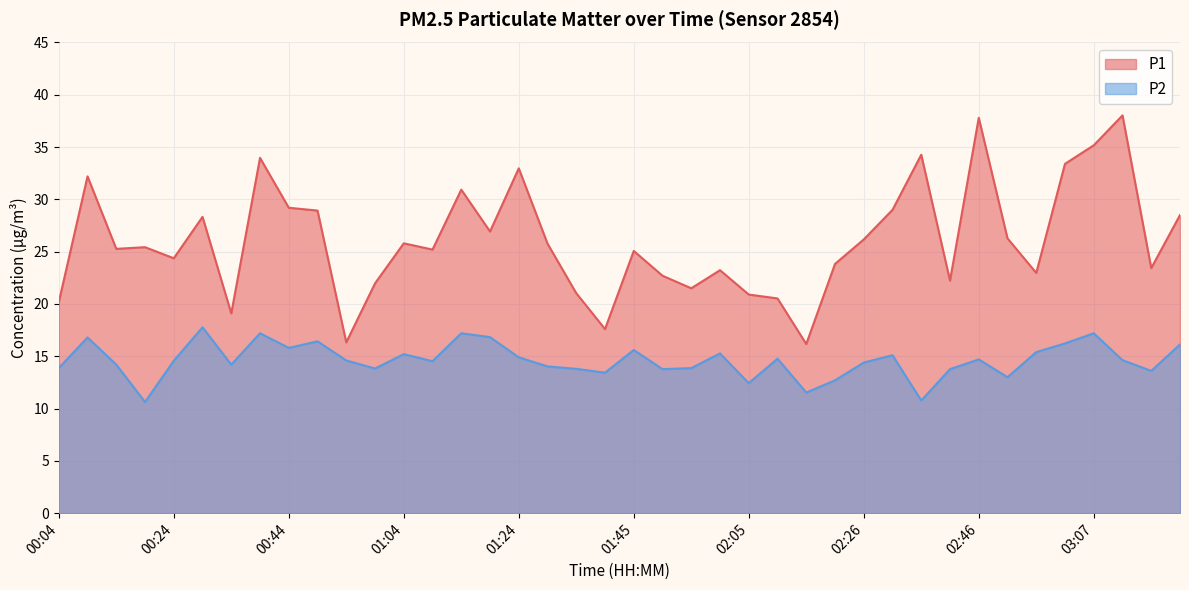

At which category does P2 reach its first local valley?

00:19